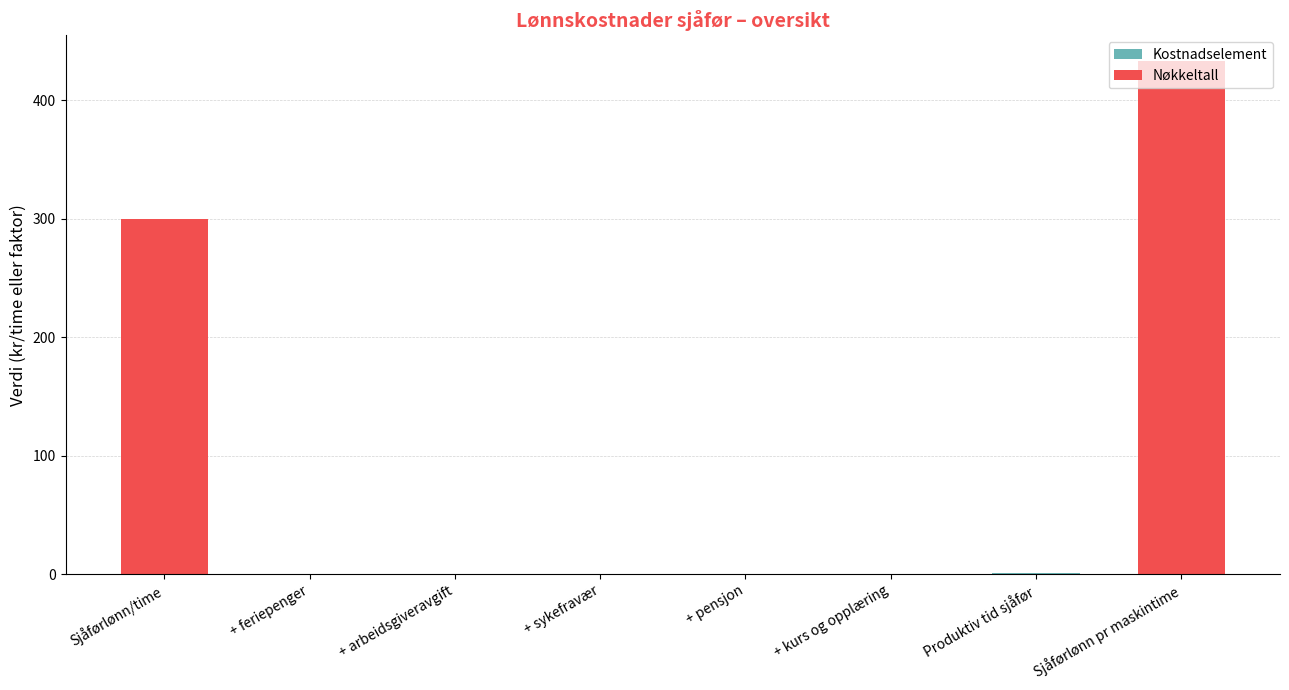

Is the value of Kostnadselement at + feriepenger greater than the value of Nøkkeltall at Produktiv tid sjåfør?

Yes